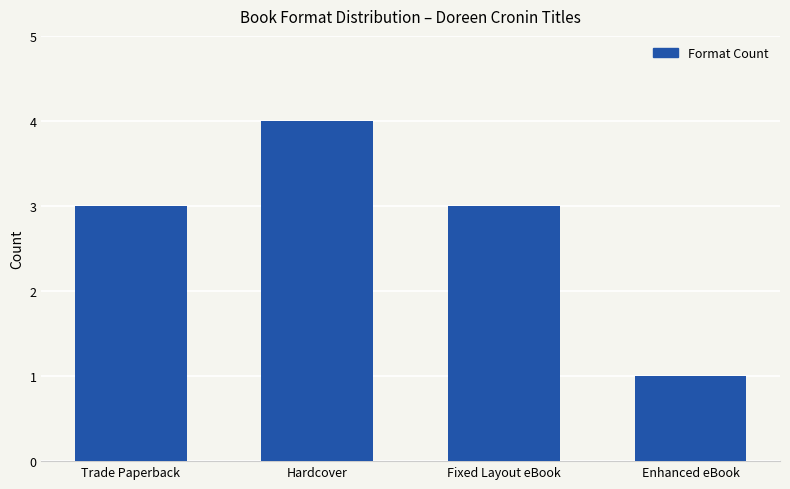

Reading right to left, transcribe all the data shown in this chart.

Enhanced eBook=1	Fixed Layout eBook=3	Hardcover=4	Trade Paperback=3